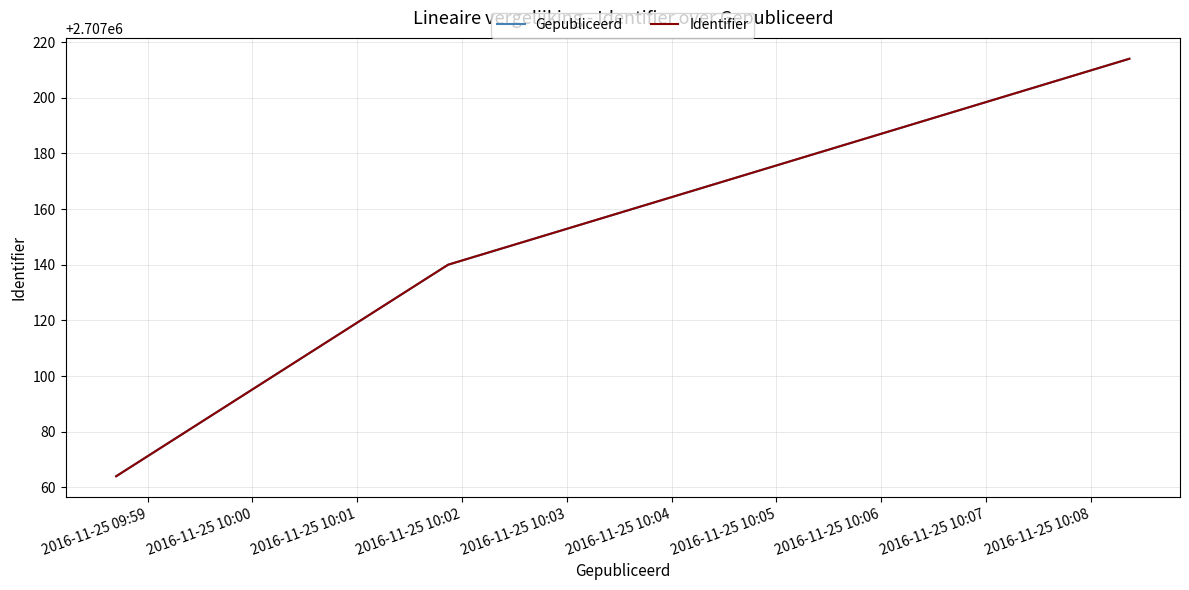

At which label does Identifier first exceed 2707140?

2016-11-25 10:01